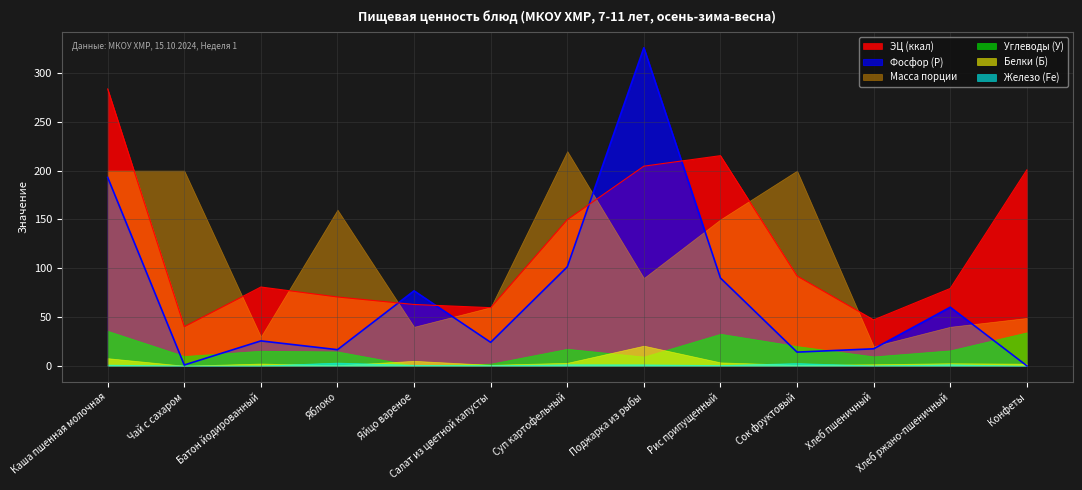

Which series changed the most between Каша пшенная молочная and Поджарка из рыбы?

Фосфор (Р)